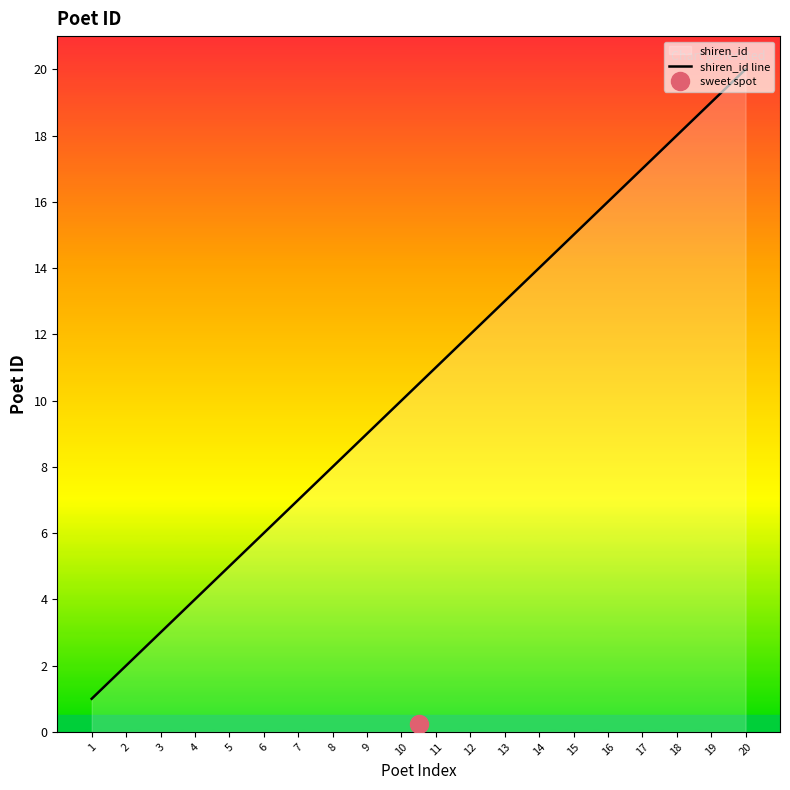

Which category has the lowest value across all series?

1